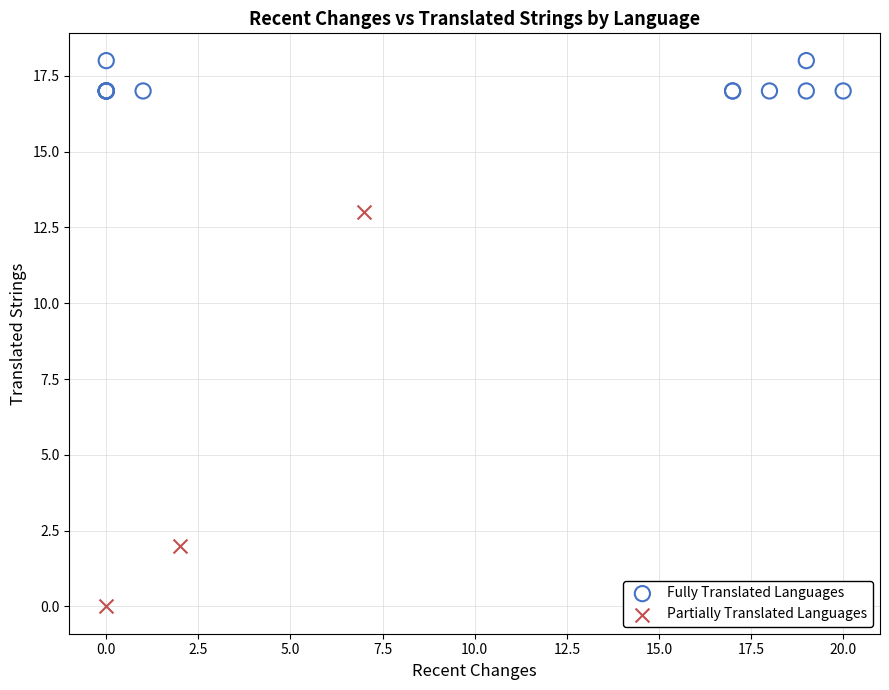

Which series has the largest Y range (max minus min)?

Partially Translated Languages